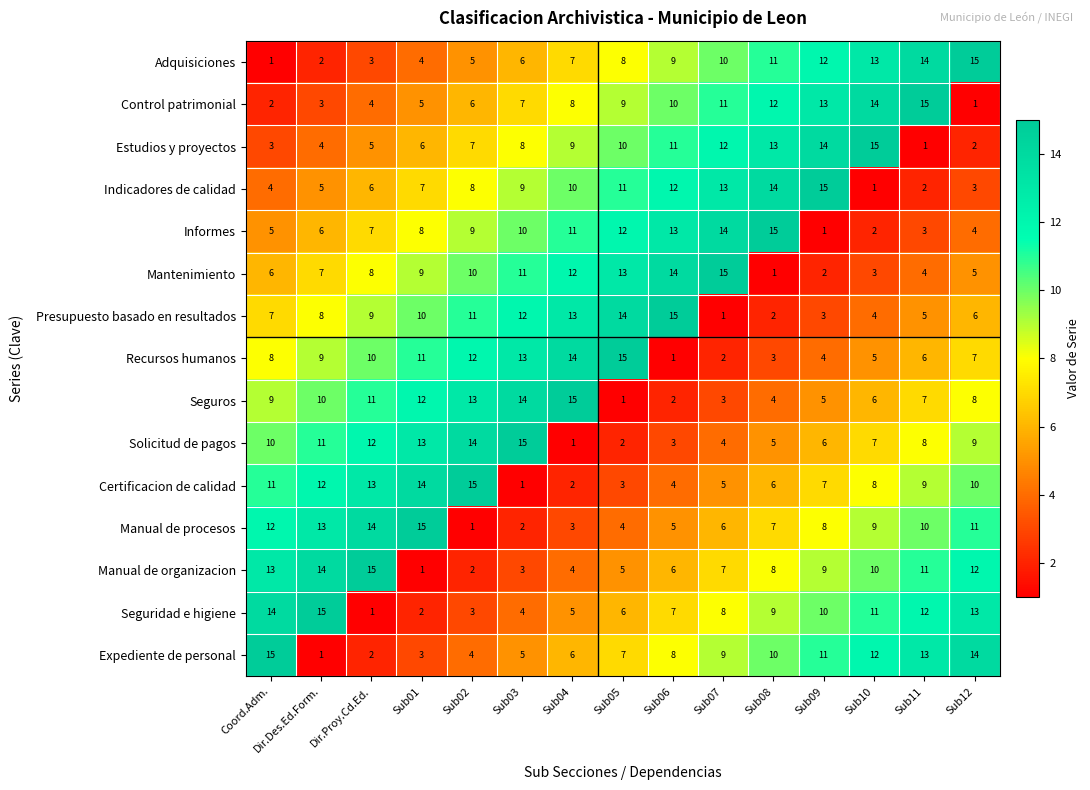

The Solicitud de pagos series shows 18 at Sub02. True or false?

False